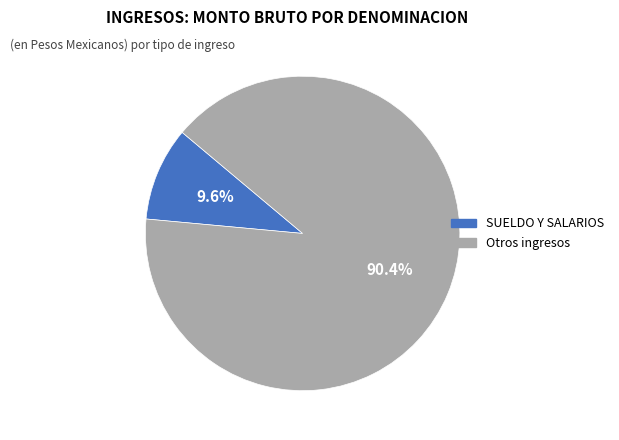

Is SUELDO Y SALARIOS the majority of the pie?

No